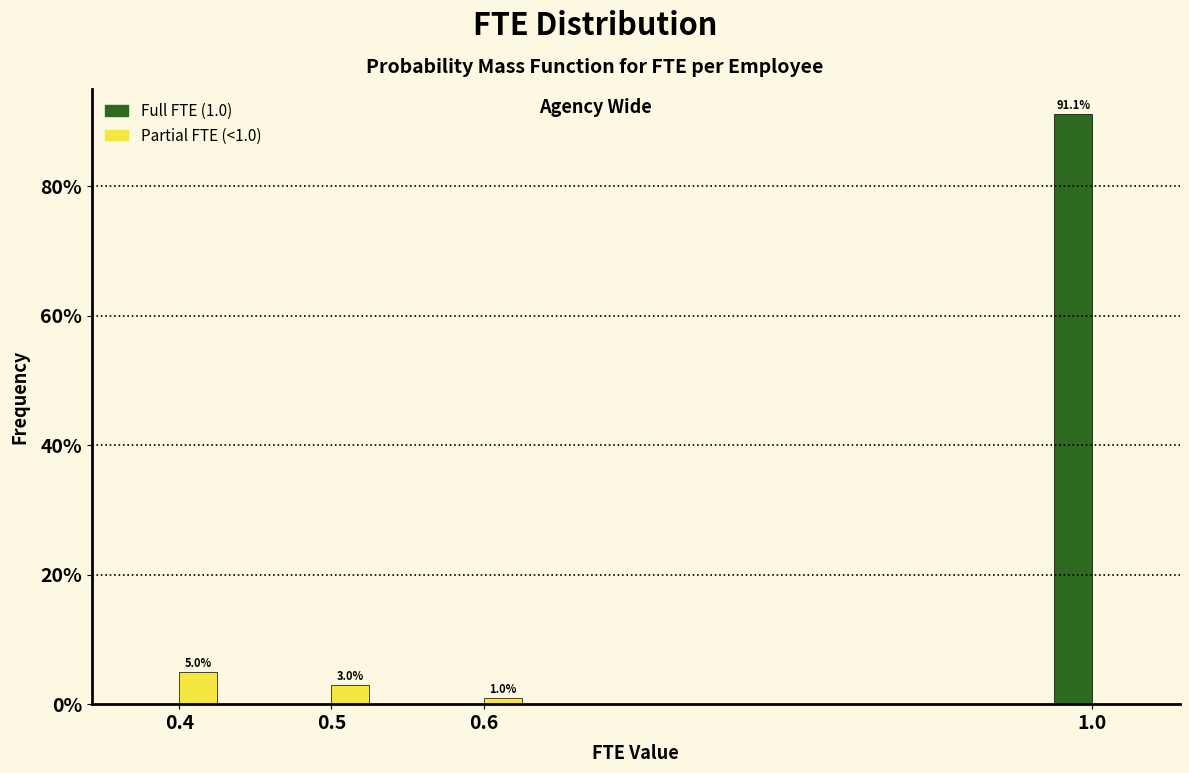

Reading left to right, extract all data points from this chart.

Full FTE (1.0): 0.4=0.0	0.5=0.0	0.6=0.0	1.0=91.1
Partial FTE (<1.0): 0.4=5.0	0.5=3.0	0.6=1.0	1.0=0.0